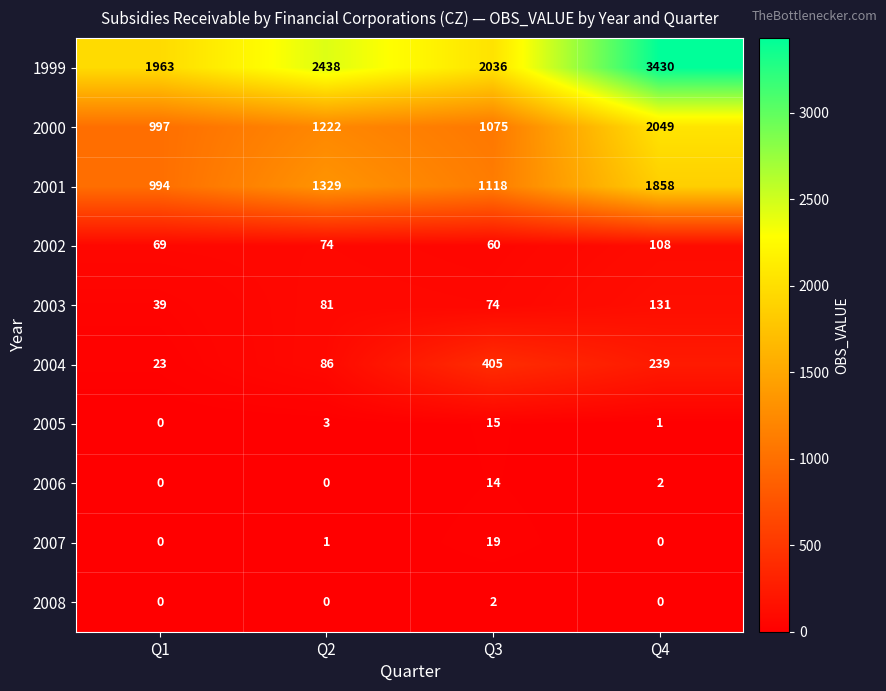

What is the sum of all 2005 values?

19